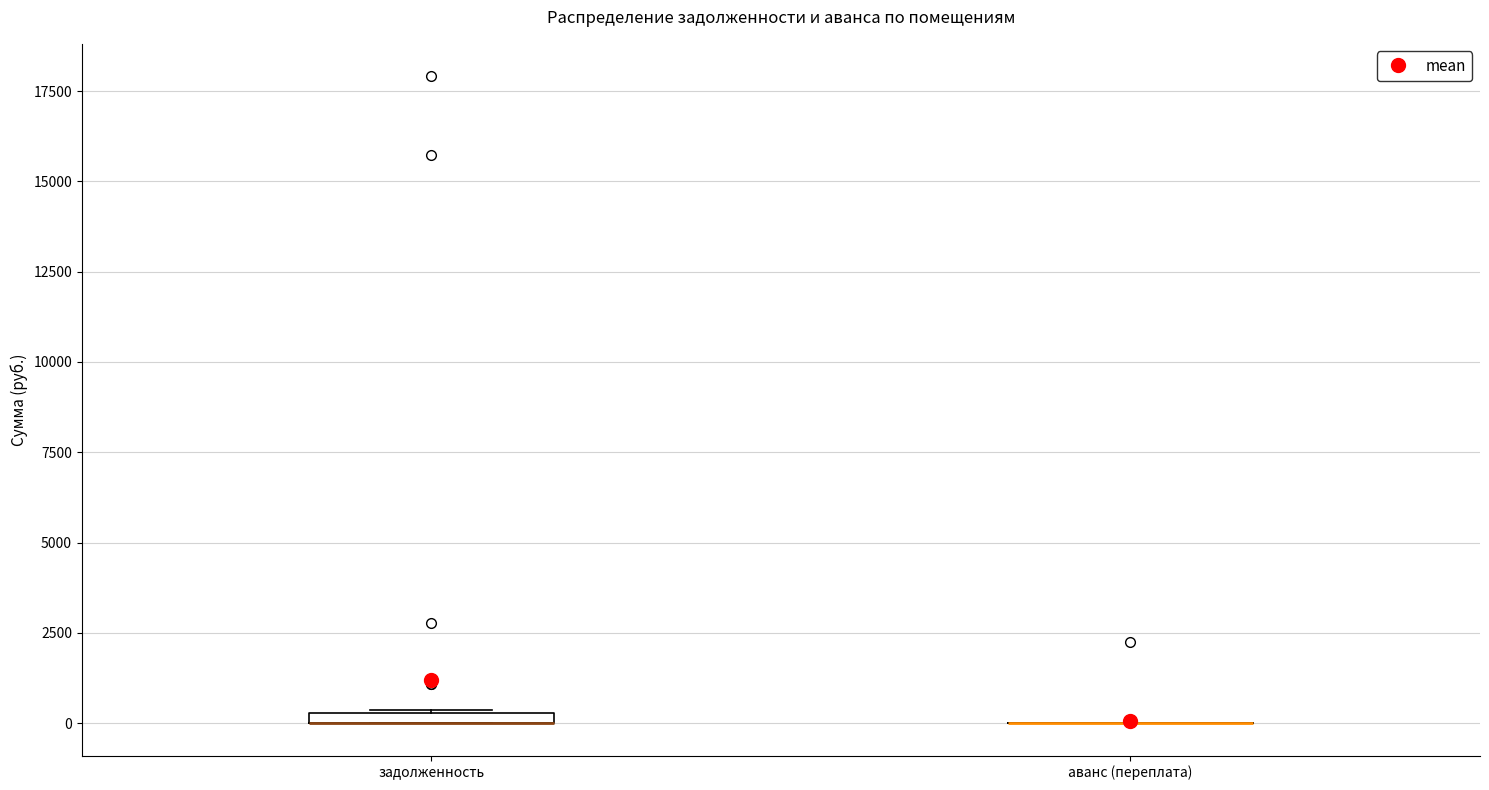

Where is the upper edge of the box for задолженность on the y-axis? The values are not printed on the chart, so give them approximately, as read against the axis.

500